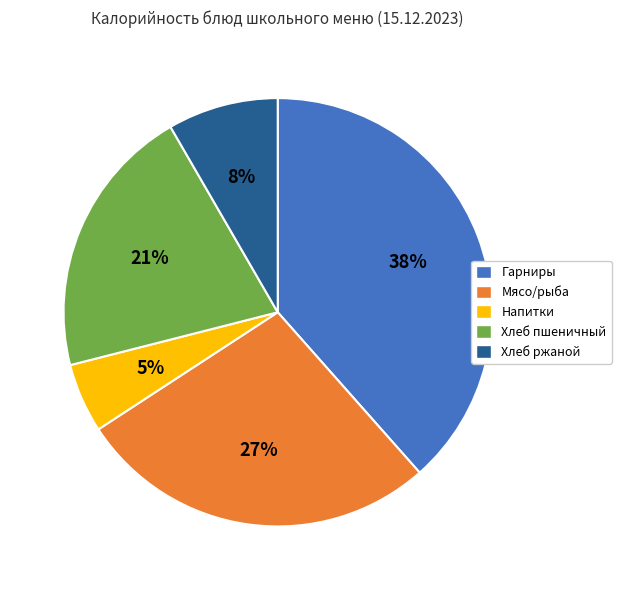

What percentage is the Хлеб ржаной slice, to the nearest percent?

8%